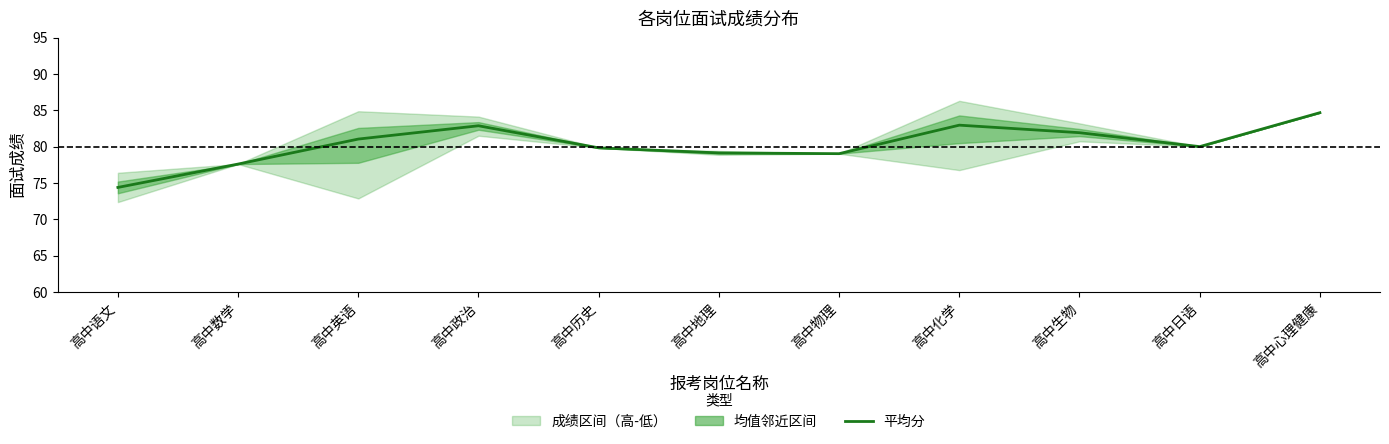

How many lines are shown in the chart?

1